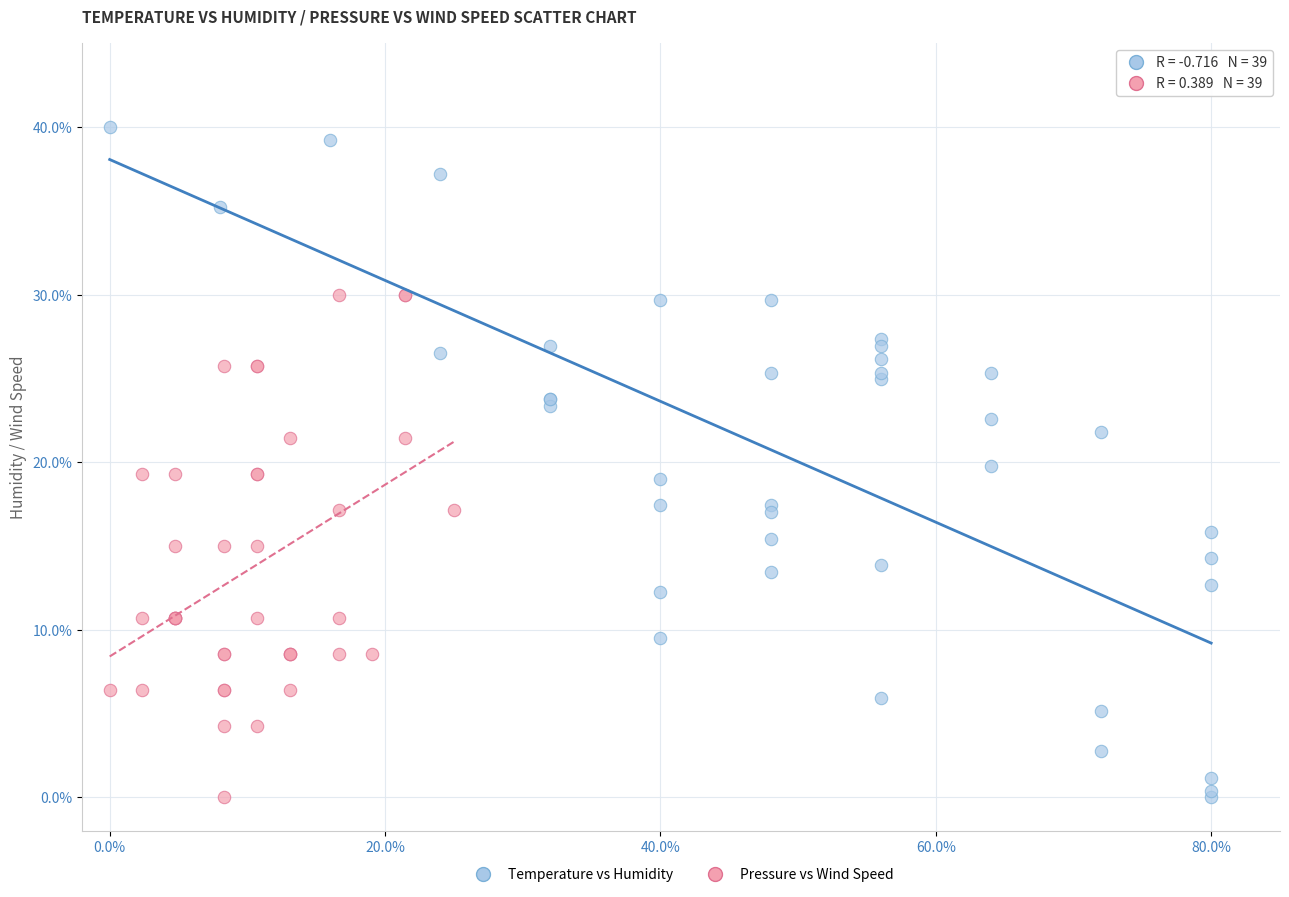

Which series has the largest Y range (max minus min)?

Temperature vs Humidity